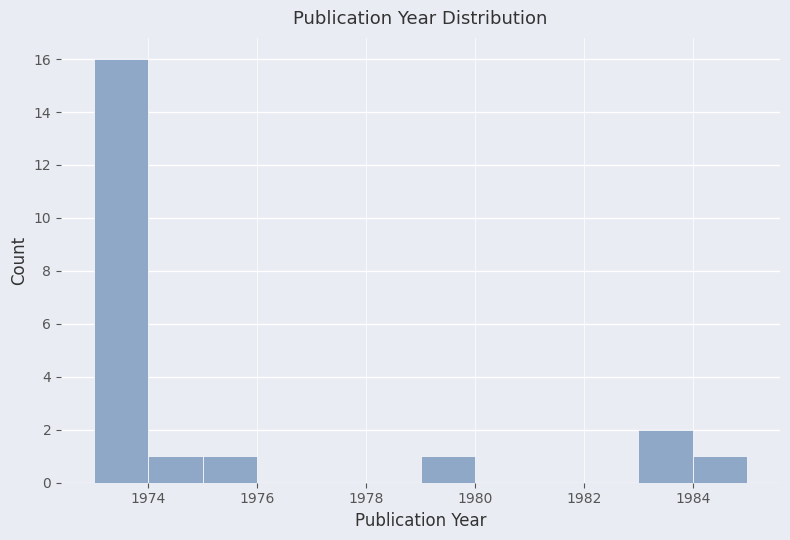

Over which range of the x-axis is the bar tallest?

1973 to 1974